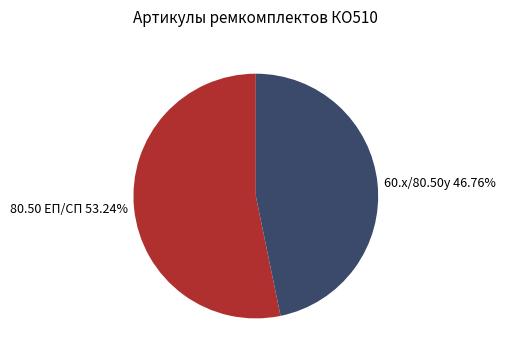

Which slice is the largest?

80.50 ЕП/СП 53.24%